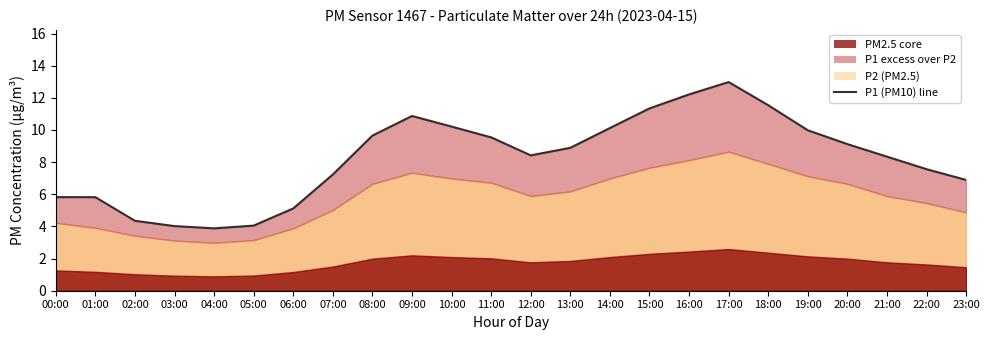

What is the label of the 3rd point from the right?

21:00